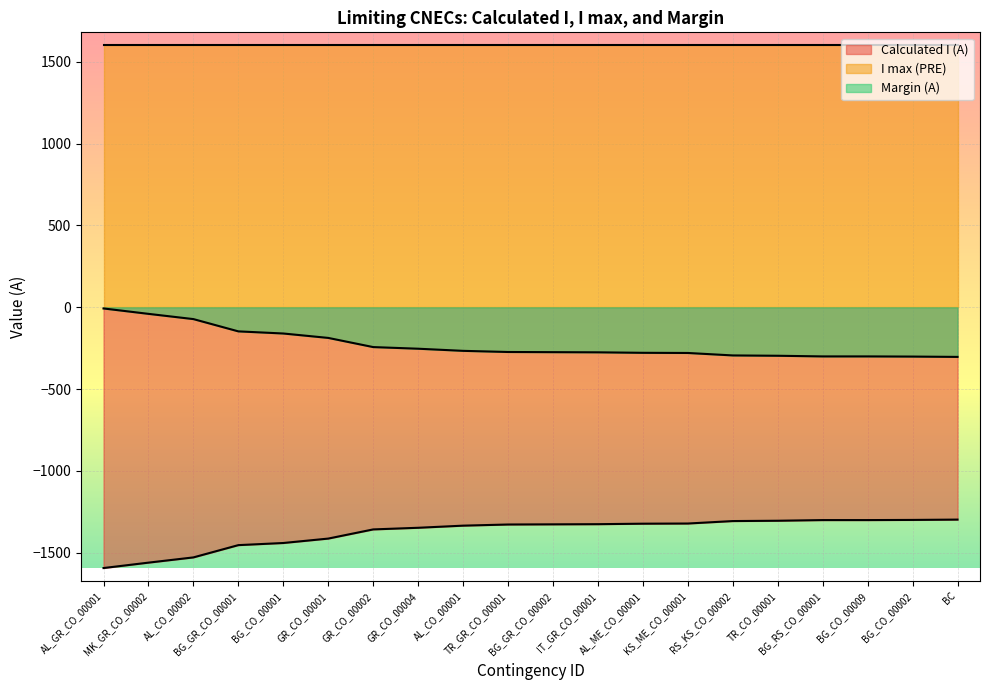

Rank the categories by Calculated I (A) value from highest to lowest.

BC, BG_CO_00002, BG_RS_CO_00001, BG_CO_00009, TR_CO_00001, RS_KS_CO_00002, KS_ME_CO_00001, AL_ME_CO_00001, IT_GR_CO_00001, BG_GR_CO_00002, TR_GR_CO_00001, AL_CO_00001, GR_CO_00004, GR_CO_00002, GR_CO_00001, BG_CO_00001, BG_GR_CO_00001, AL_CO_00002, MK_GR_CO_00002, AL_GR_CO_00001